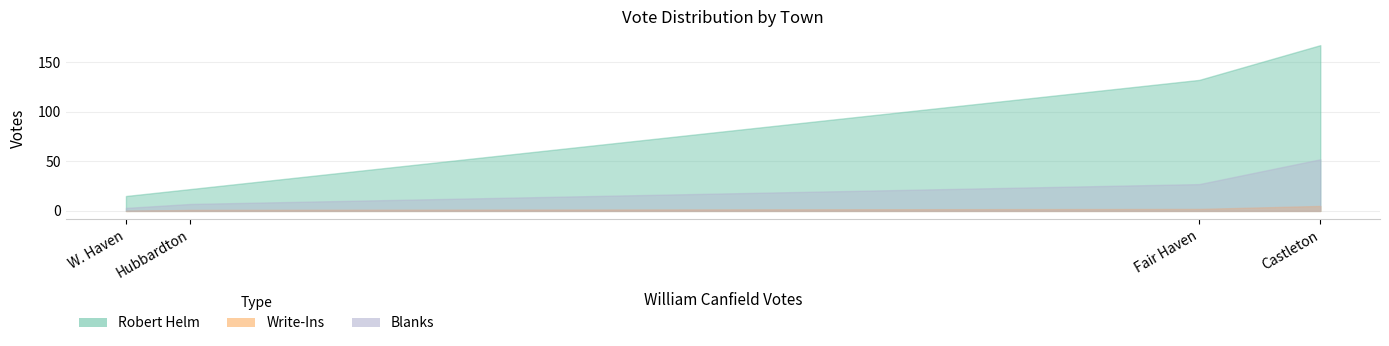

Rank the categories by Blanks value from highest to lowest.

Castleton, Fair Haven, Hubbardton, W. Haven